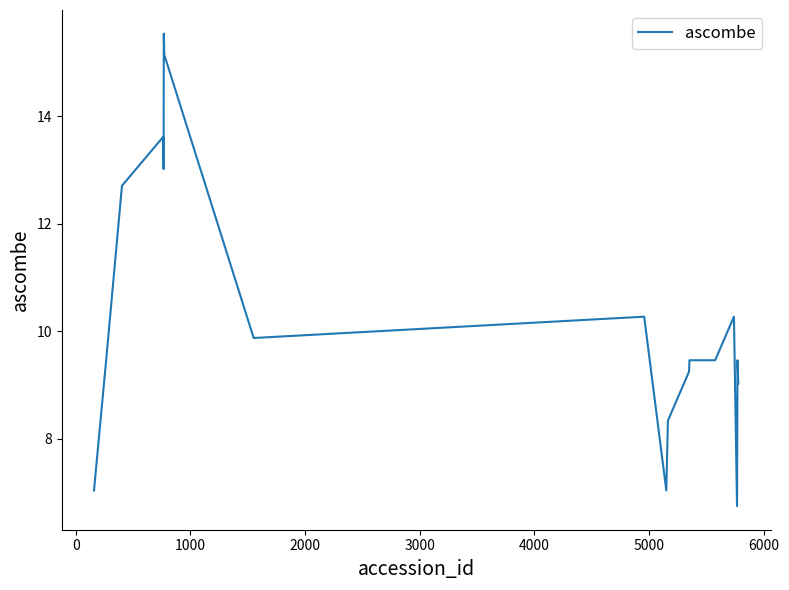

Reading left to right, transcribe all the data shown in this chart.

7.0	9.5	12.7	13.6	13.3	13.0	15.5	15.1	9.9	10.3	7.0	8.3	9.2	9.5	9.5	9.5	10.3	6.7	9.5	9.0